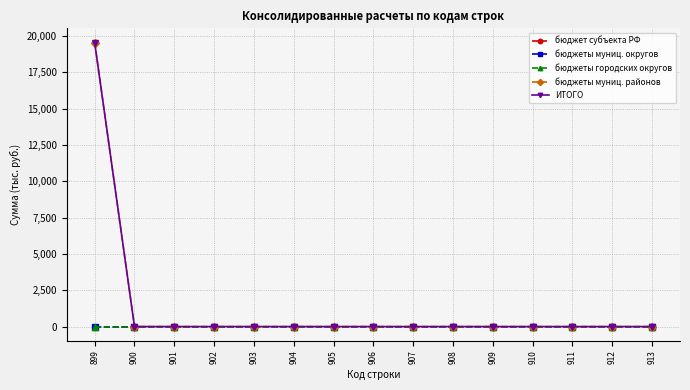

Does the chart have visible grid lines?

Yes